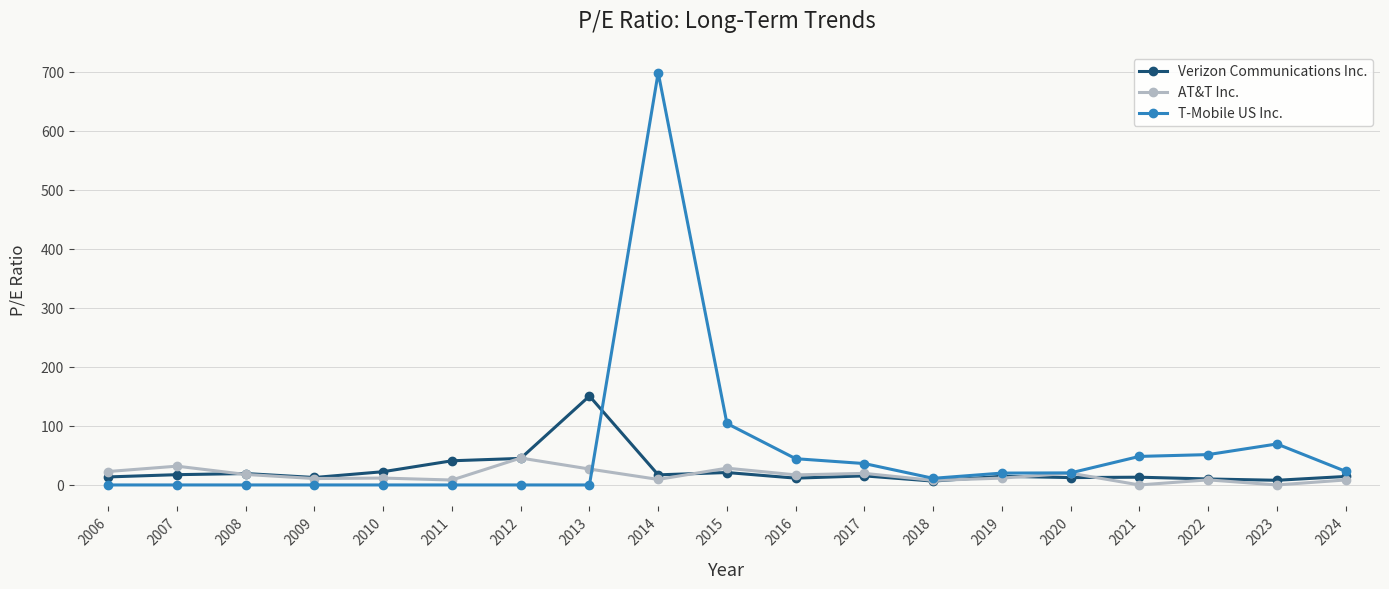

What is the value of the Verizon Communications Inc. point at the 16th from the left?

13.1